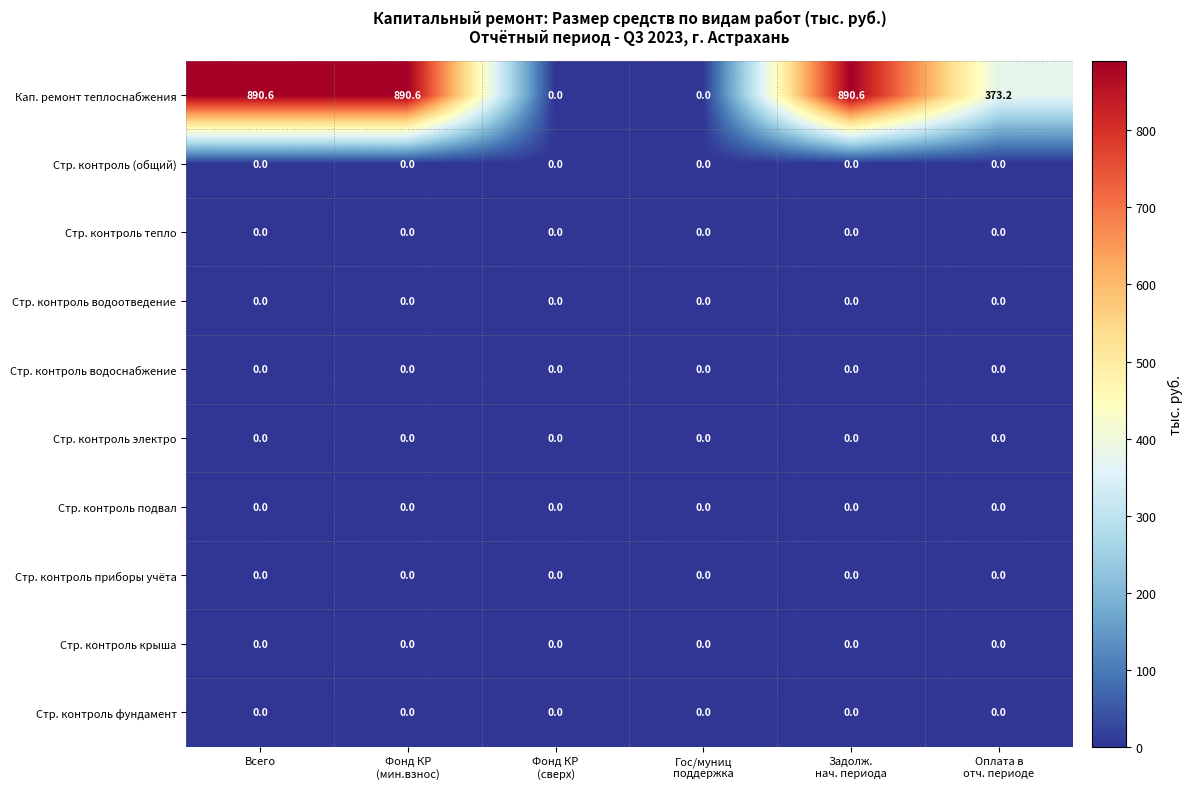

What is the difference between the highest and lowest values at Всего?

890.6